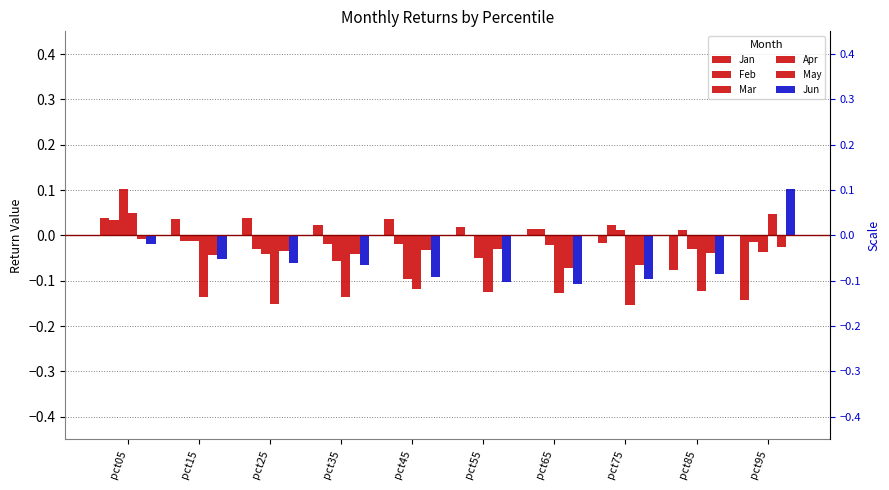

Where does the Jun series first go above 0?

pct95